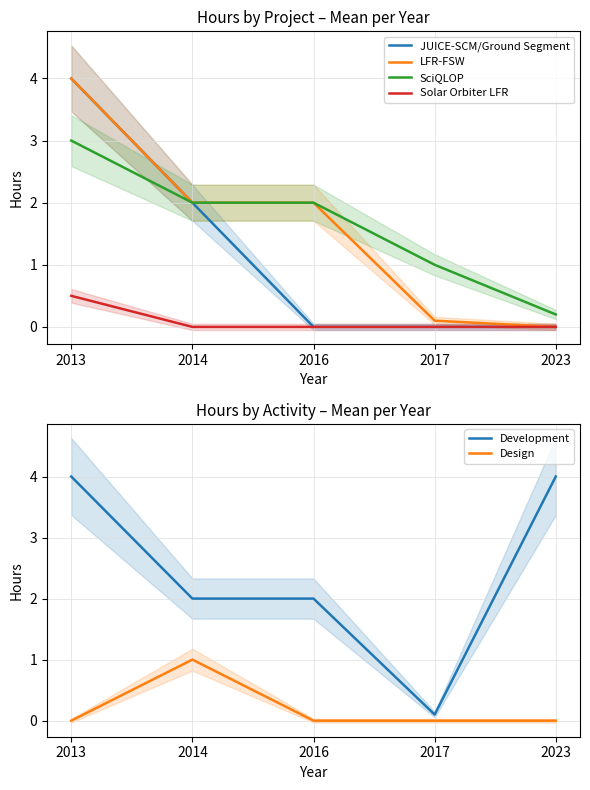

Reading left to right, list all the values displayed in this chart.

JUICE-SCM/Ground Segment: 4.0	2.0	0.0	0.0	0.0
LFR-FSW: 4.0	2.0	2.0	0.1	0.0
SciQLOP: 3.0	2.0	2.0	1.0	0.2
Solar Orbiter LFR: 0.5	0.0	0.0	0.0	0.0
Development: 4.0	2.0	2.0	0.1	4.0
Design: 0.0	1.0	0.0	0.0	0.0